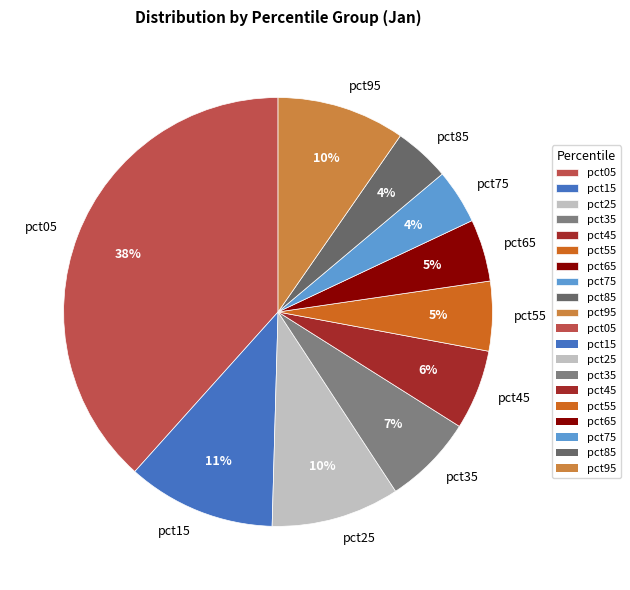

Is the sum of pct95 and pct55 greater than half?

No